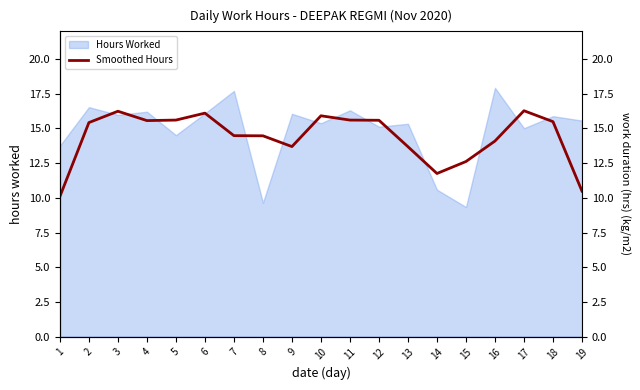

Is it true that Hours Worked equals 3.7 at 5?

False